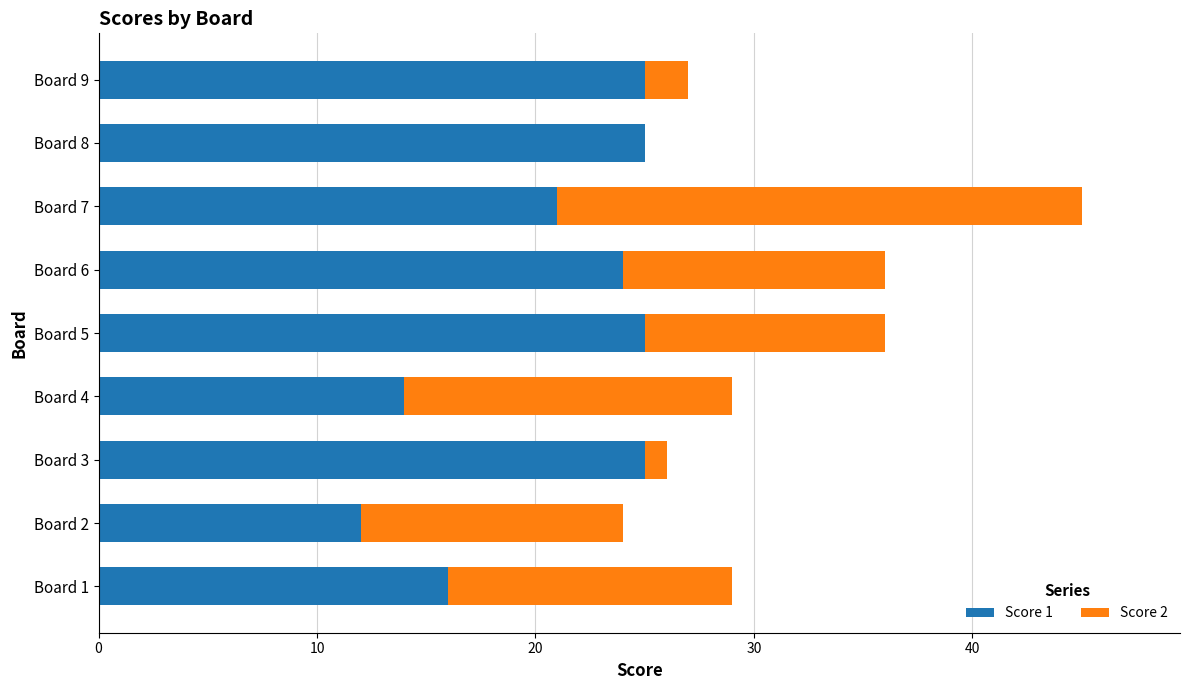

Is it true that Score 1 equals 25 at Board 5?

True